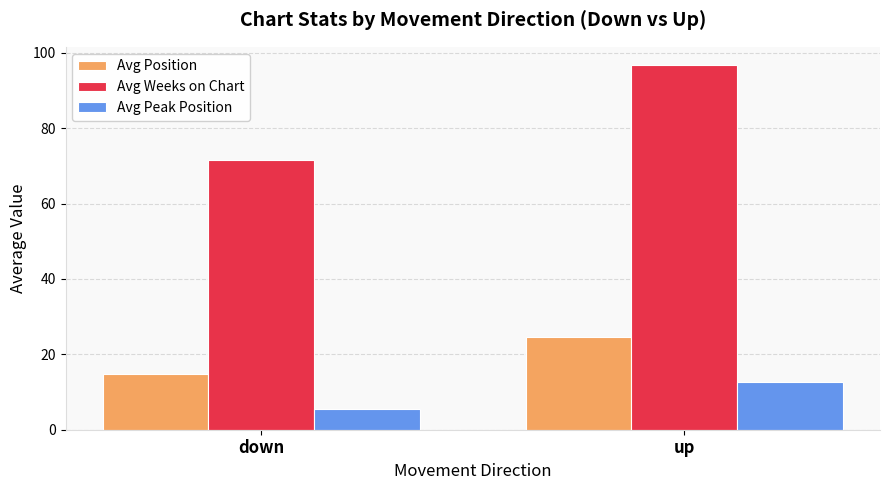

Which series has the largest total across all categories?

Avg Weeks on Chart